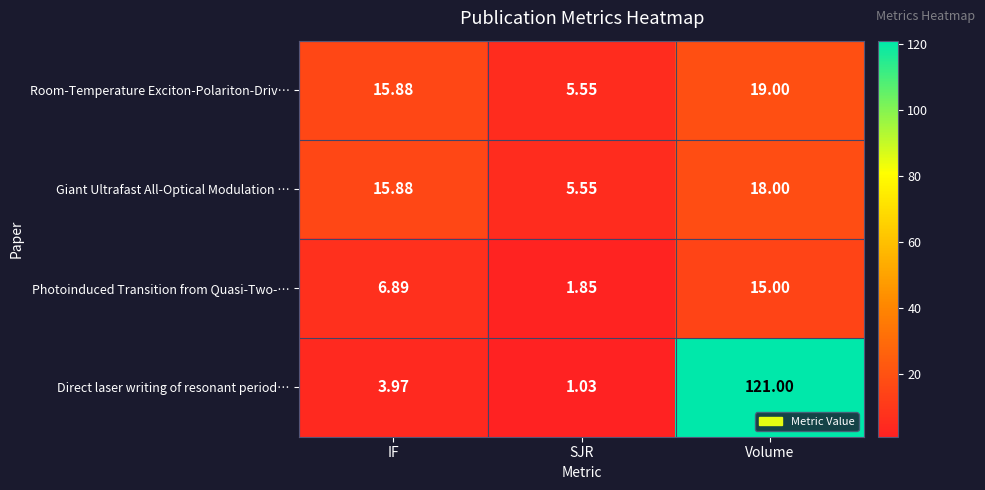

Which series has the largest range (max minus min)?

Direct laser writing of resonant period…